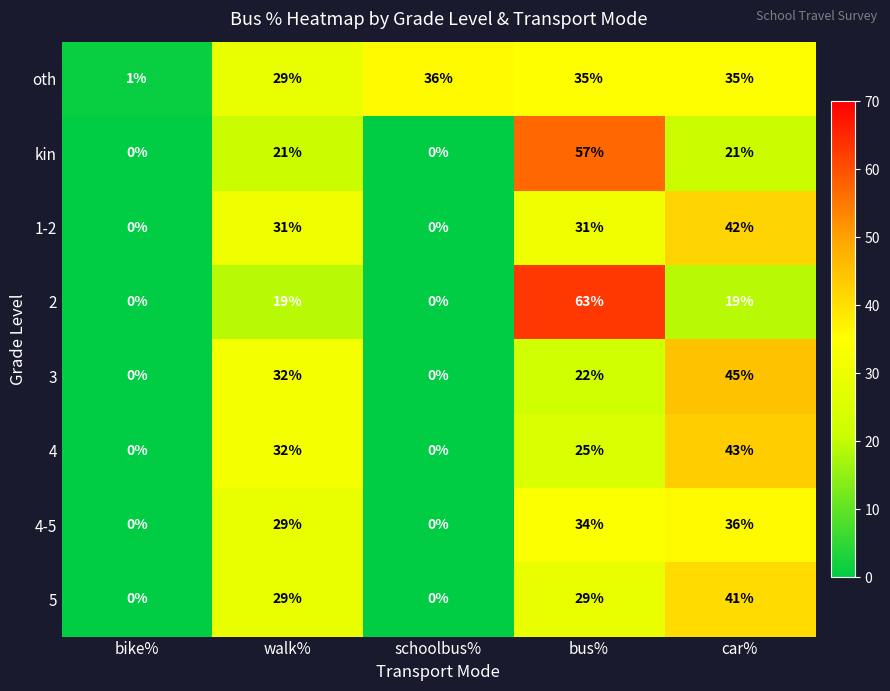

How many data points in oth are less than 35?

2